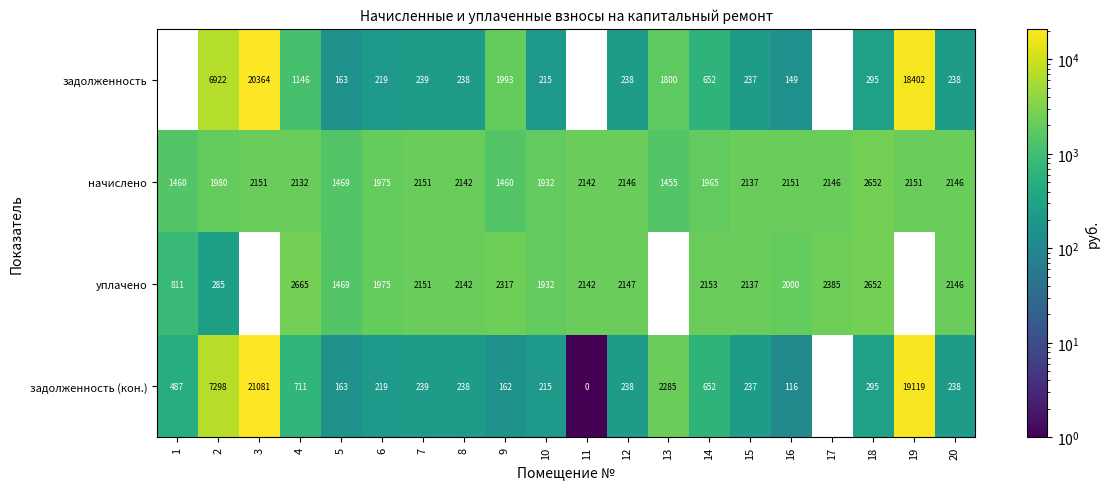

What is the difference between the highest and lowest values at 12?

1909